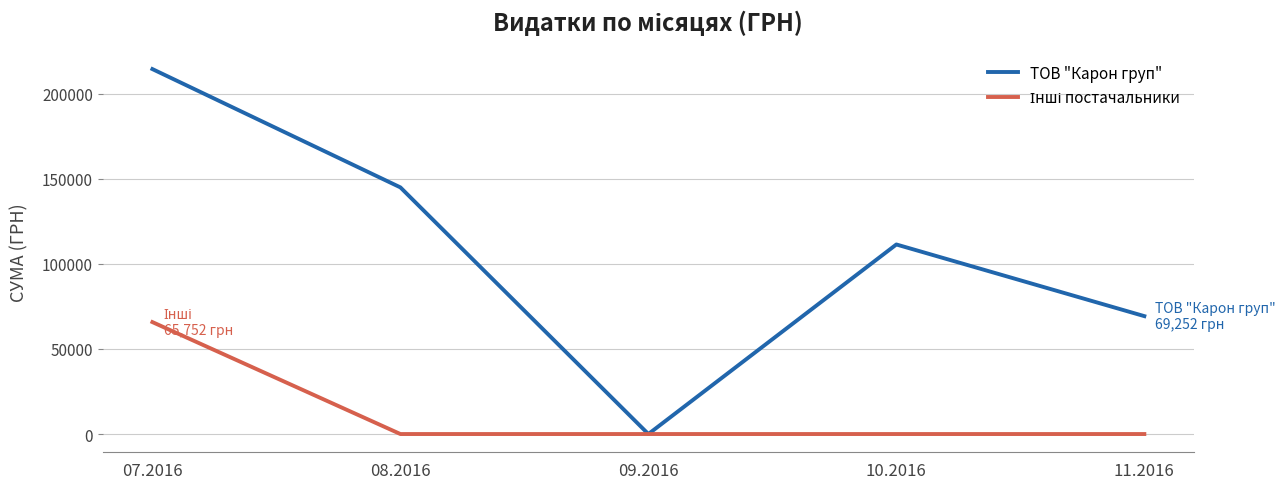

Which series has the largest total across all categories?

ТОВ "Карон груп"